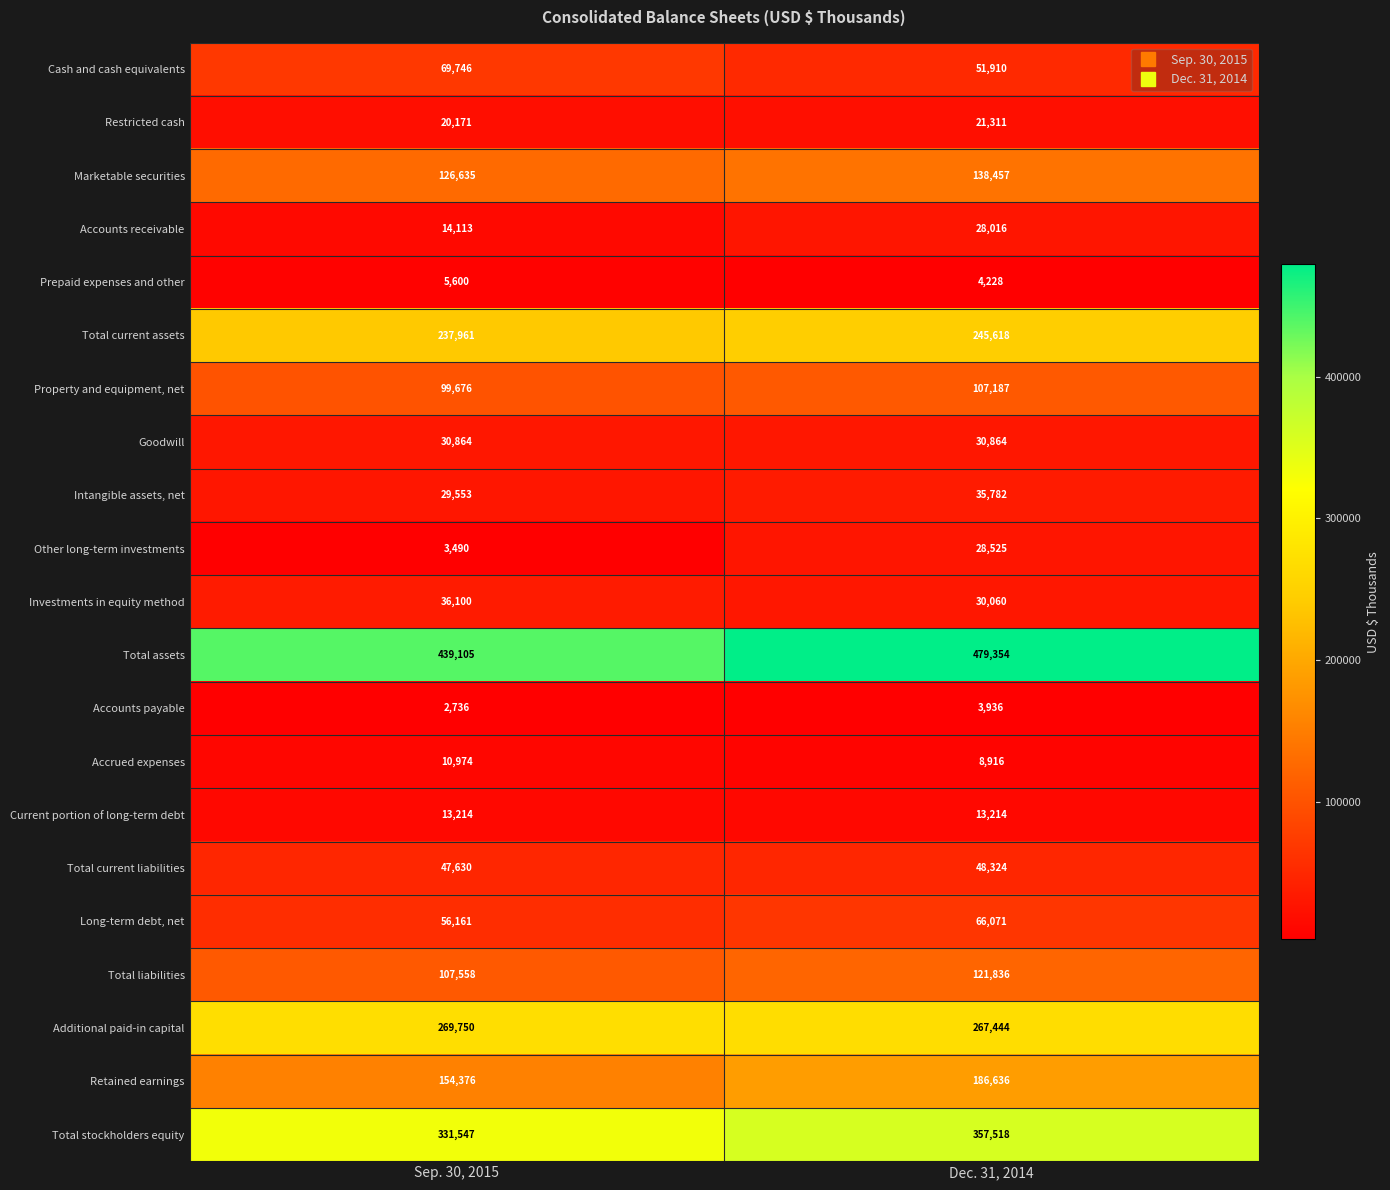

Is it true that Retained earnings equals 154376 at Sep. 30, 2015?

True